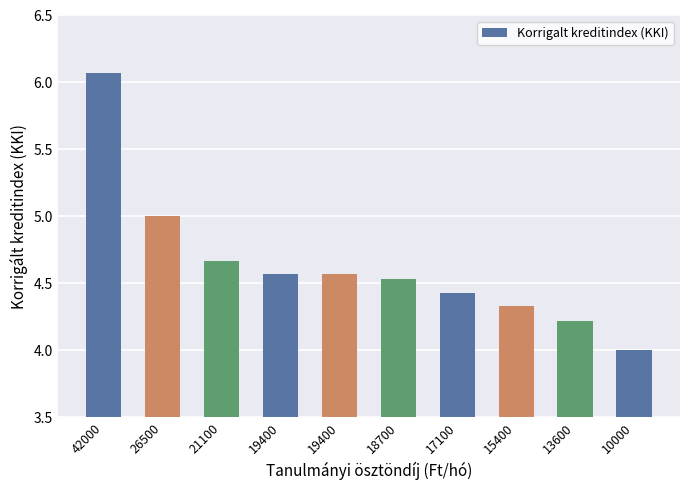

At which category does the chart reach its minimum across all series?

10000